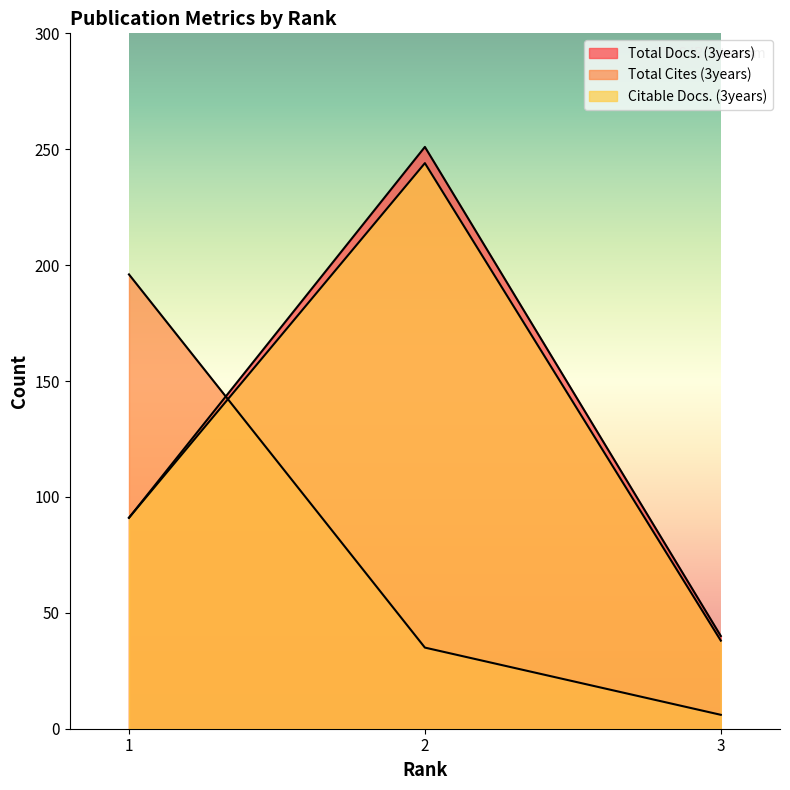

How many lines are shown in the chart?

3